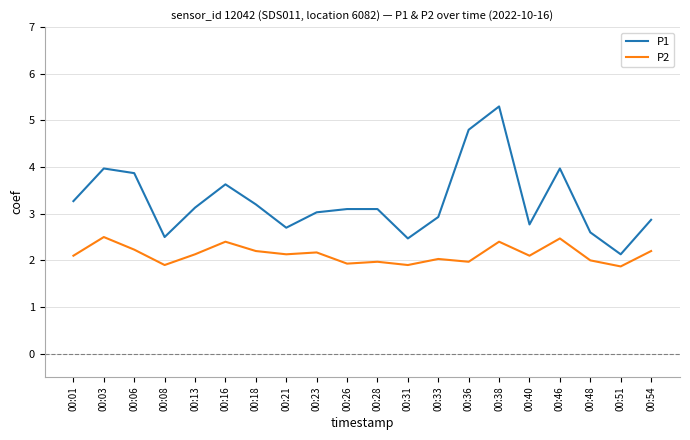

Is it true that P1 equals 1.5 at 00:28?

False